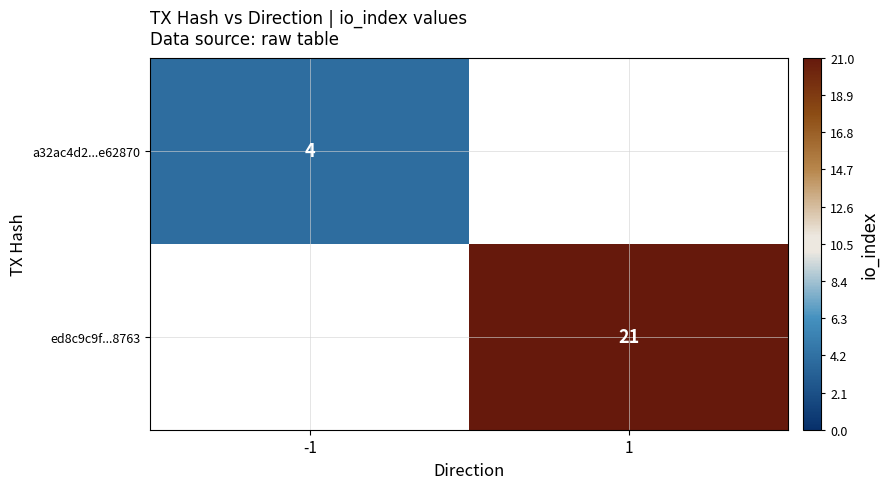

The value of ed8c9c9f...8763 at 1 is 7. True or false?

False